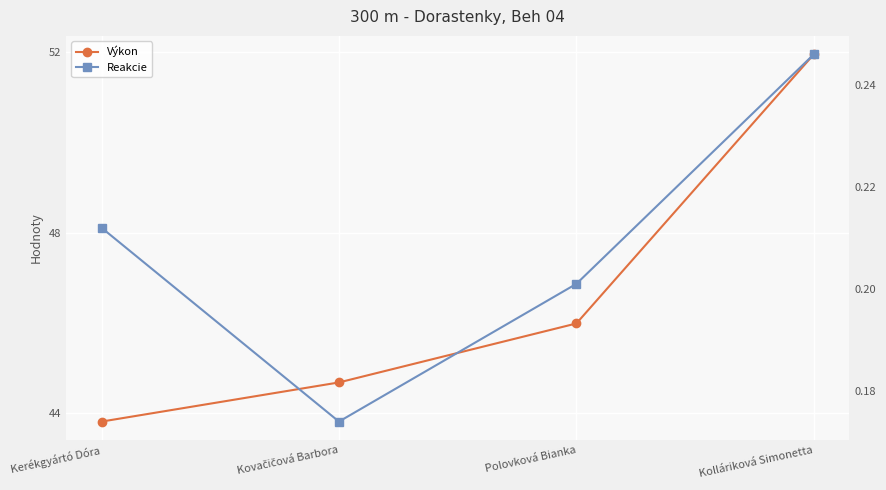

What position from the right is Kovačičová Barbora?

3